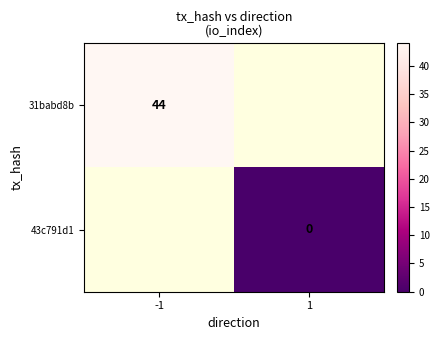

At which category does the chart reach its minimum across all series?

1